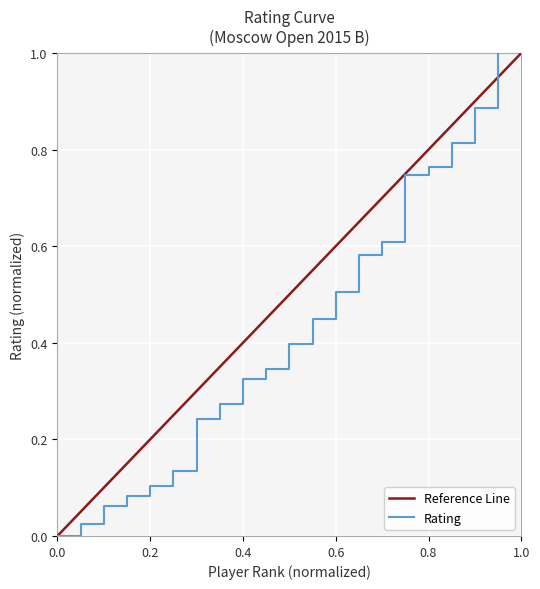

The Reference Line series shows 0.2 at 1.0. True or false?

False